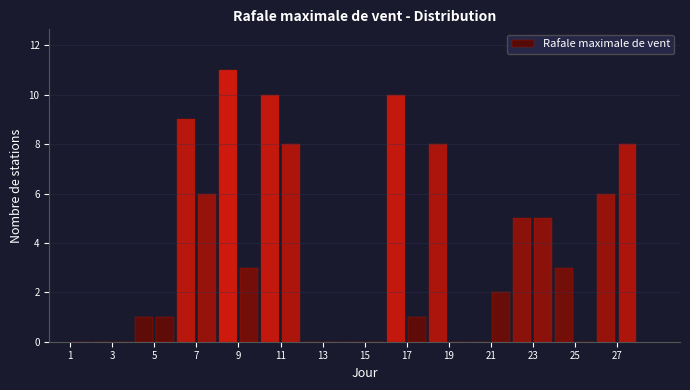

How tall is the bar that spans 8 to 9 on the x-axis? The values are not printed on the chart, so give them approximately, as read against the axis.

11